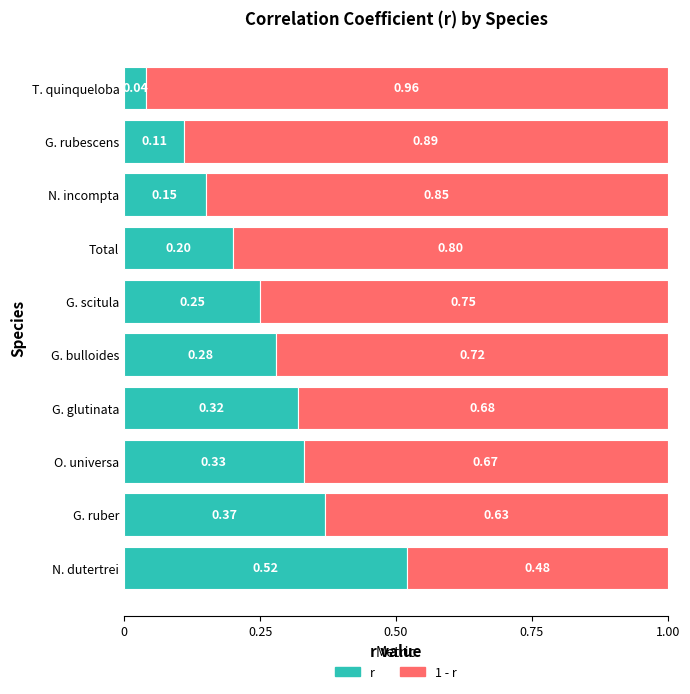

Rank the categories by r value from highest to lowest.

N. dutertrei, G. ruber, O. universa, G. glutinata, G. bulloides, G. scitula, Total, N. incompta, G. rubescens, T. quinqueloba